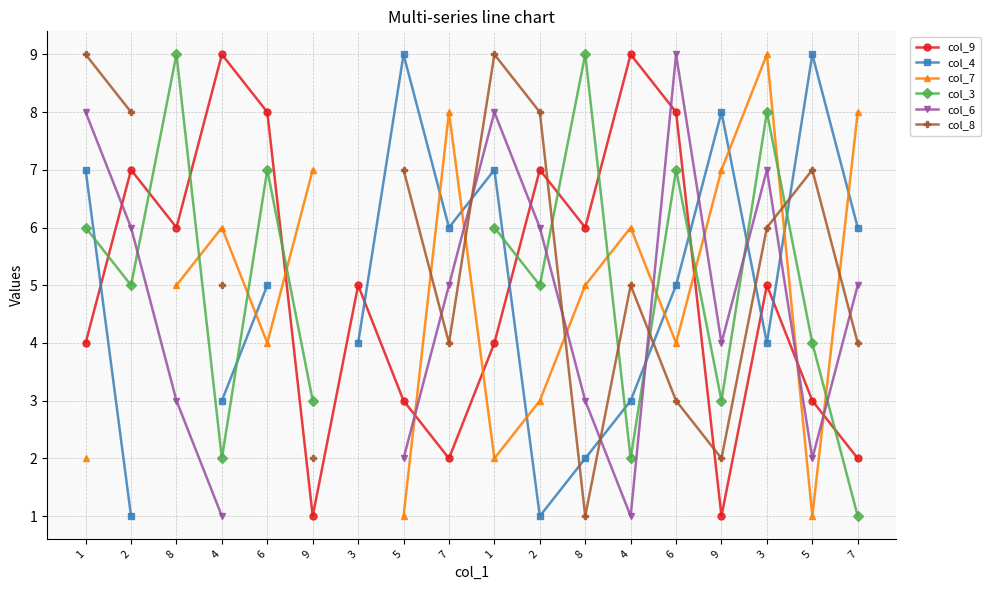

At which label does col_8 reach its minimum?

8